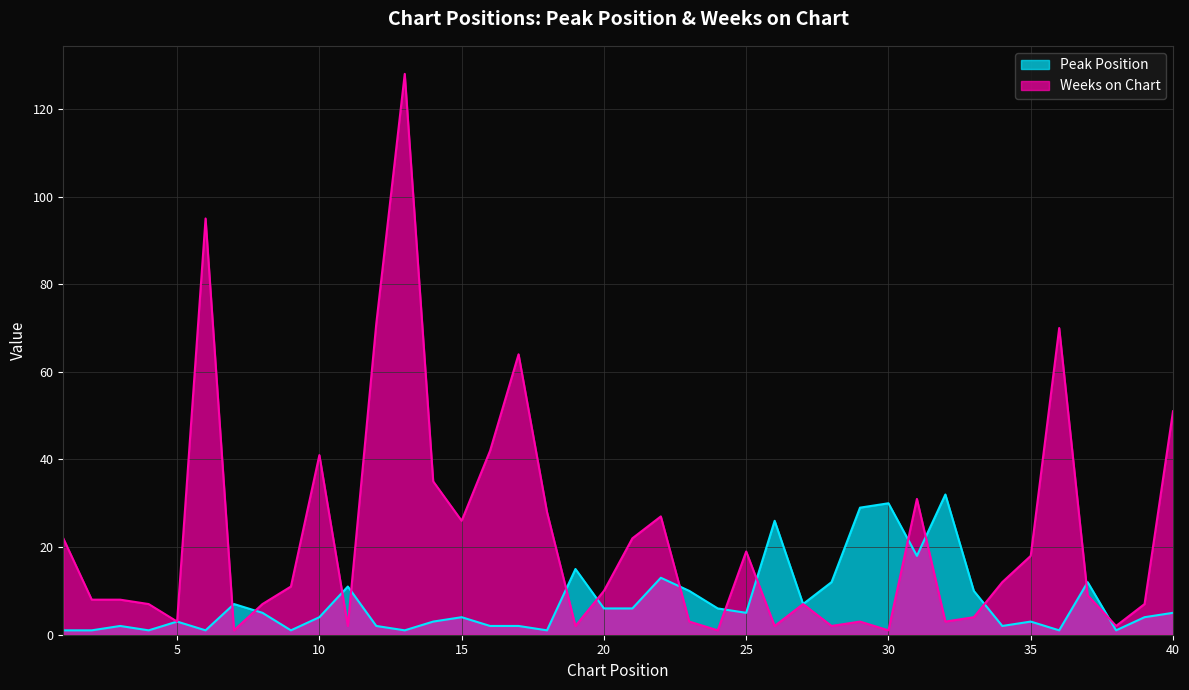

At which label does Peak Position reach its peak?

32